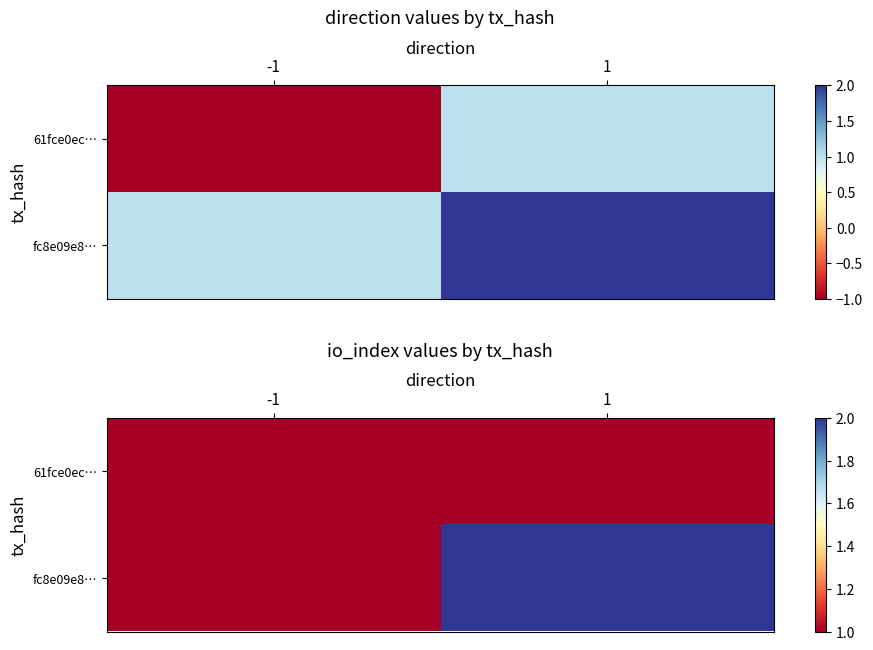

Which series has the largest range (max minus min)?

fc8e09e8…